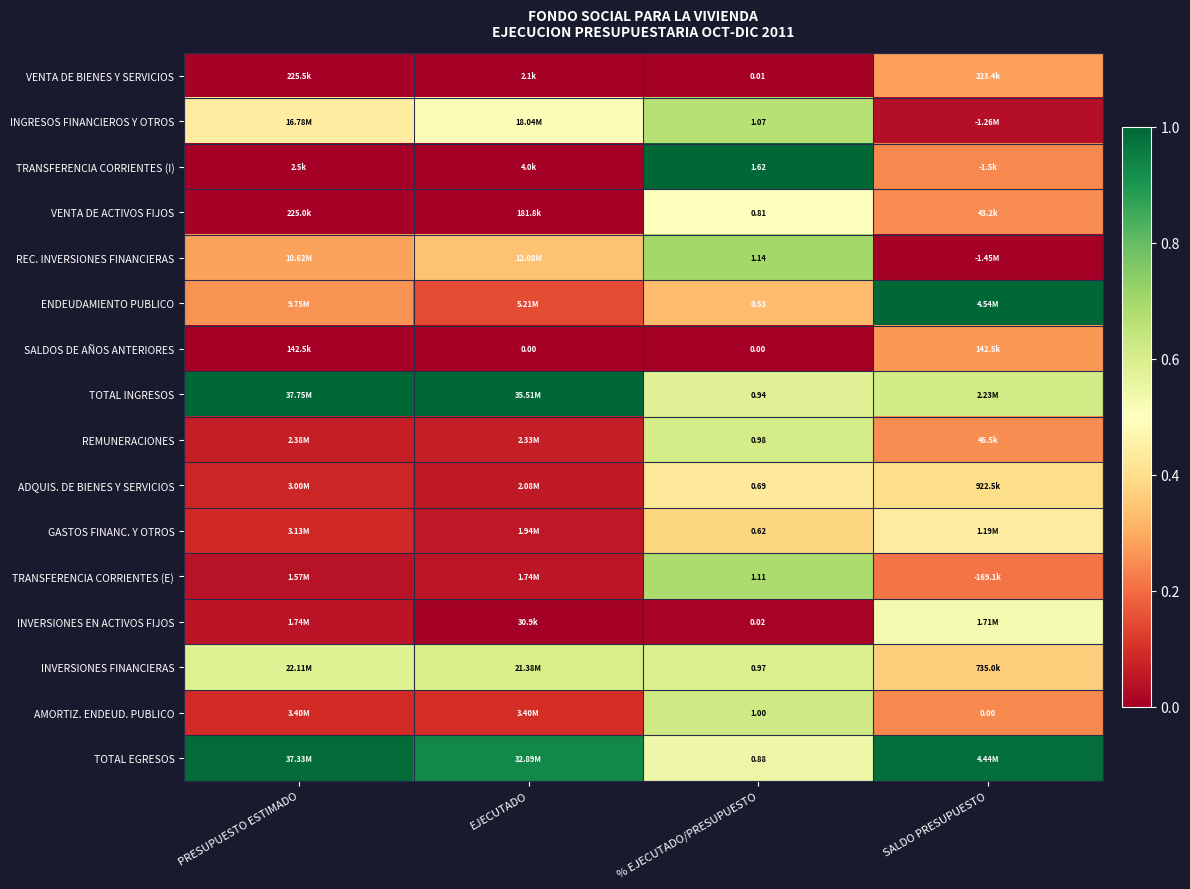

Rank the series at % EJECUTADO/PRESUPUESTO from highest to lowest value.

TRANSFERENCIA CORRIENTES (I), REC. INVERSIONES FINANCIERAS, TRANSFERENCIA CORRIENTES (E), INGRESOS FINANCIEROS Y OTROS, AMORTIZ. ENDEUD. PUBLICO, REMUNERACIONES, INVERSIONES FINANCIERAS, TOTAL INGRESOS, TOTAL EGRESOS, VENTA DE ACTIVOS FIJOS, ADQUIS. DE BIENES Y SERVICIOS, GASTOS FINANC. Y OTROS, ENDEUDAMIENTO PUBLICO, INVERSIONES EN ACTIVOS FIJOS, VENTA DE BIENES Y SERVICIOS, SALDOS DE AÑOS ANTERIORES